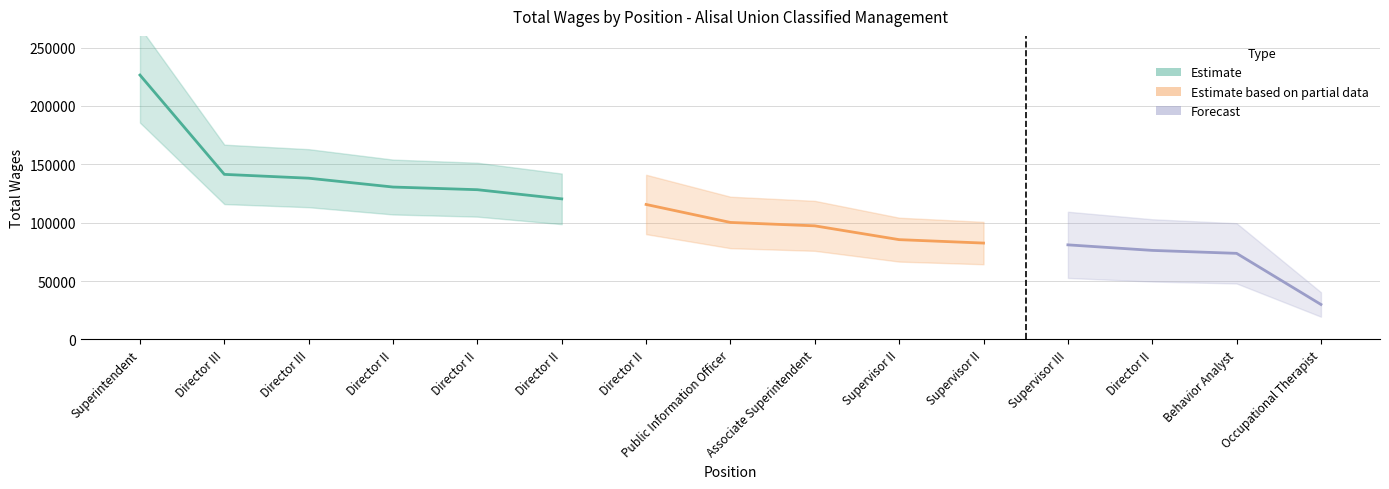

What is the difference between the values at Associate Superintendent and Director III?

44090